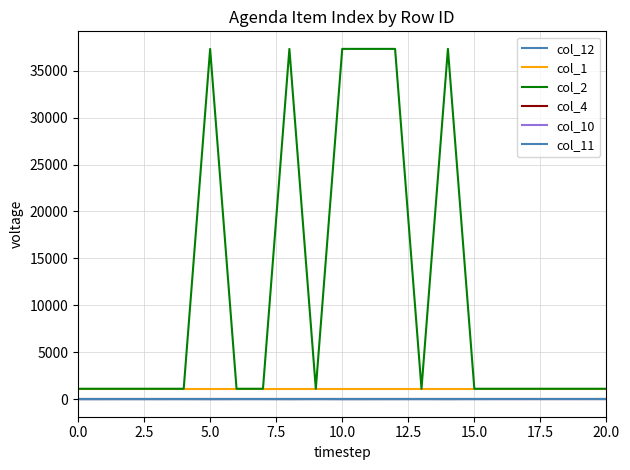

Reading right to left, transcribe all the data shown in this chart.

col_12: 14	13	12	11	10	9	0	8	2	1	0	7	0	6	5	0	4	3	2	1	0
col_1: 1111	1111	1111	1111	1111	1111	1111	1111	1111	1111	1111	1111	1111	1111	1111	1111	1111	1111	1111	1111	1111
col_2: 1111	1111	1111	1111	1111	1111	37330	1111	37326	37326	37326	1111	37324	1111	1111	37321	1111	1111	1111	1111	1111
col_4: -1	-1	-1	-1	-1	-1	-1	-1	-1	-1	-1	-1	-1	-1	-1	-1	-1	-1	-1	-1	-1
col_10: 0	0	0	0	0	0	0	0	0	0	0	0	0	0	0	0	0	0	0	0	0
col_11: 0	0	0	0	0	0	0	0	0	0	0	0	0	0	0	0	0	0	0	0	0